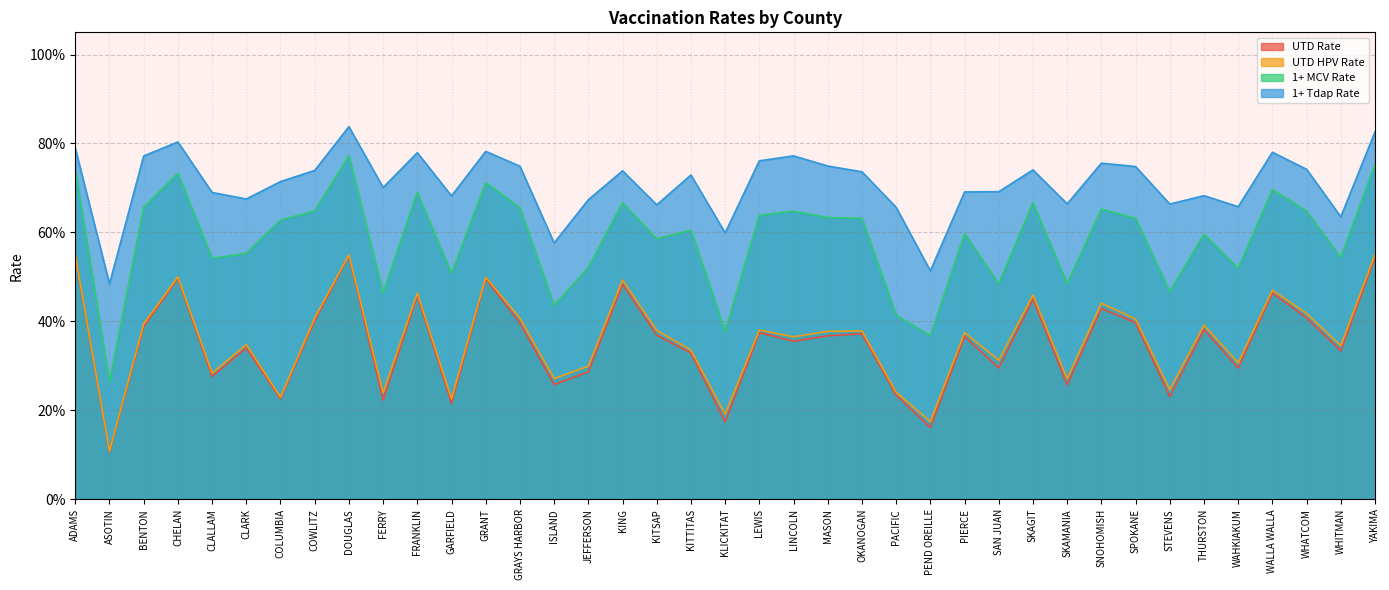

What is the lowest value of the UTD HPV Rate series?

0.1